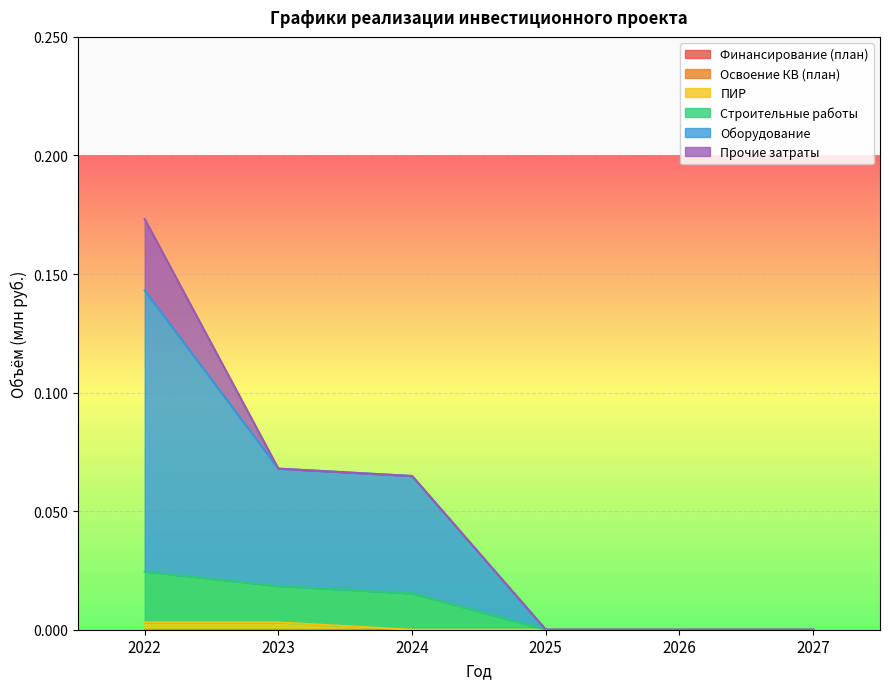

What is the spread (max minus min) of values at 2022?

0.2